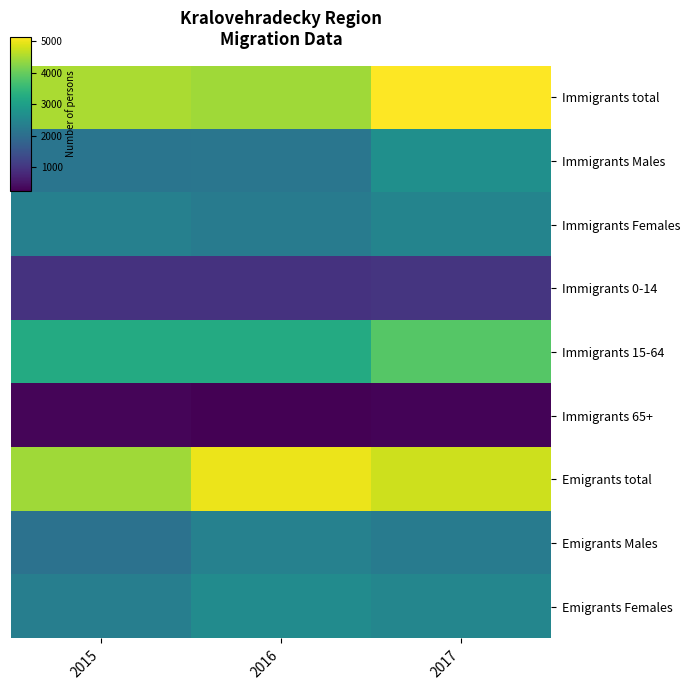

At which category is the sum across all series the highest?

2017